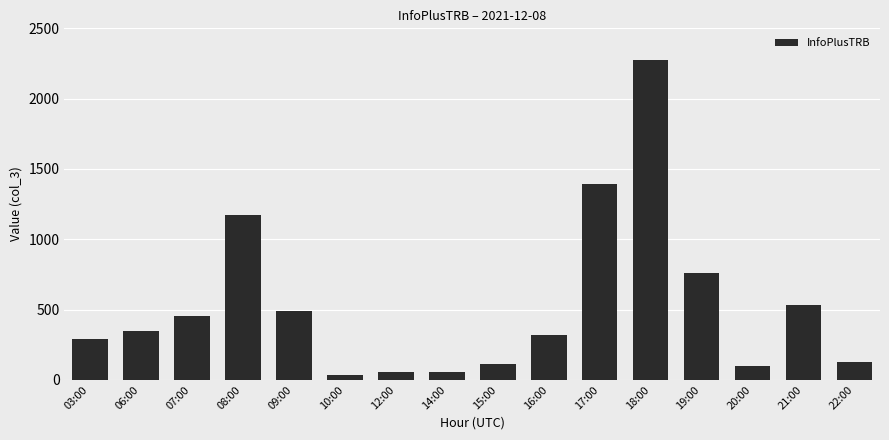

How many data points are less than 345?

8